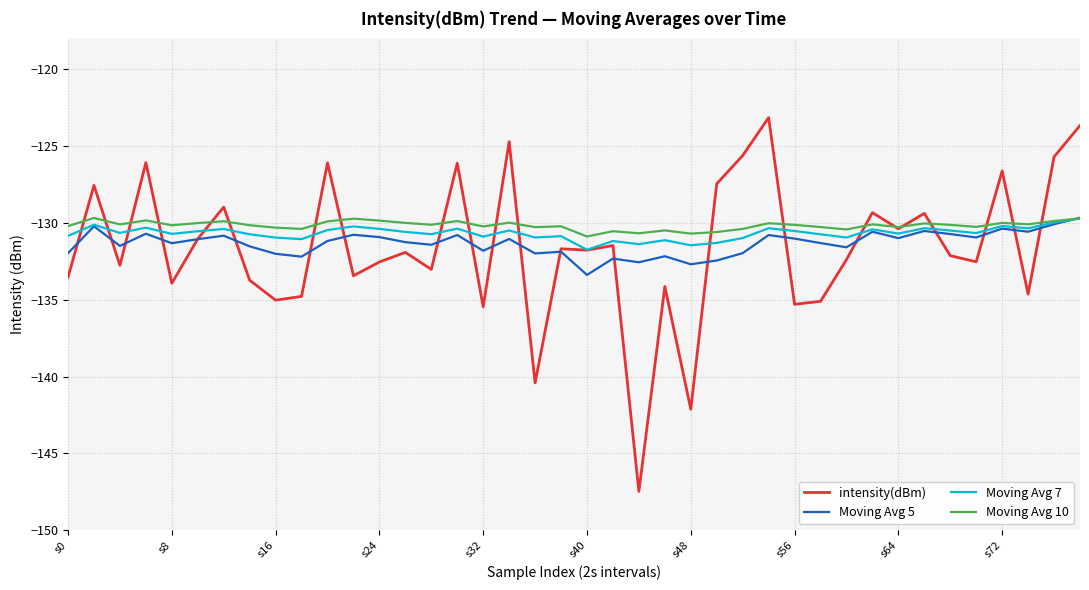

True or false: Moving Avg 10 has more than 1 interior local peaks.

True